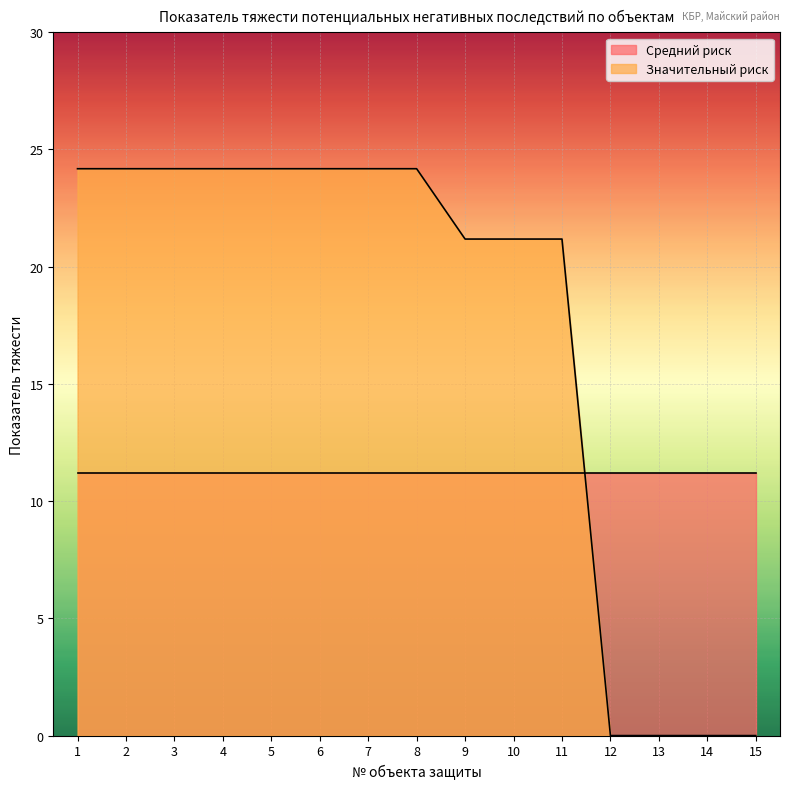

Is the value of Объект № at 3 greater than the value of Значительный риск at 8?

No